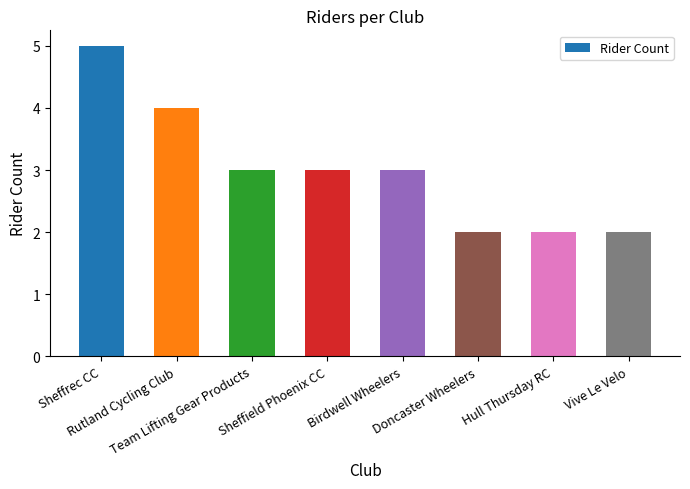

Count the number of categories in the chart.

8